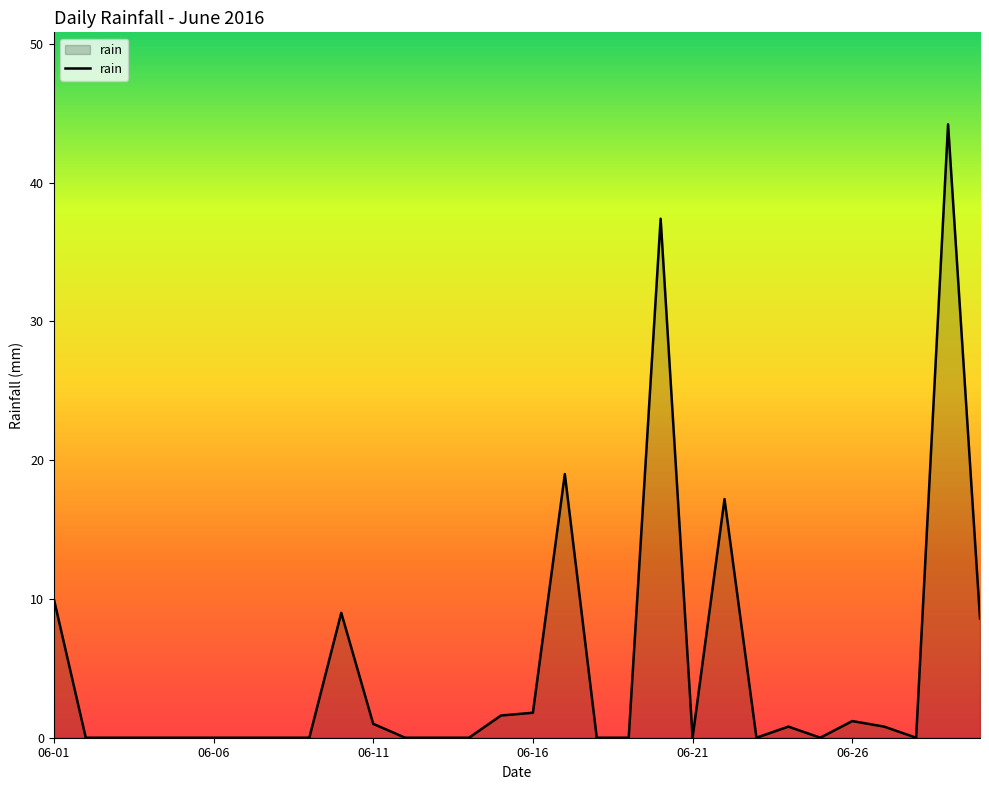

What is the difference between the maximum and minimum values?

44.2